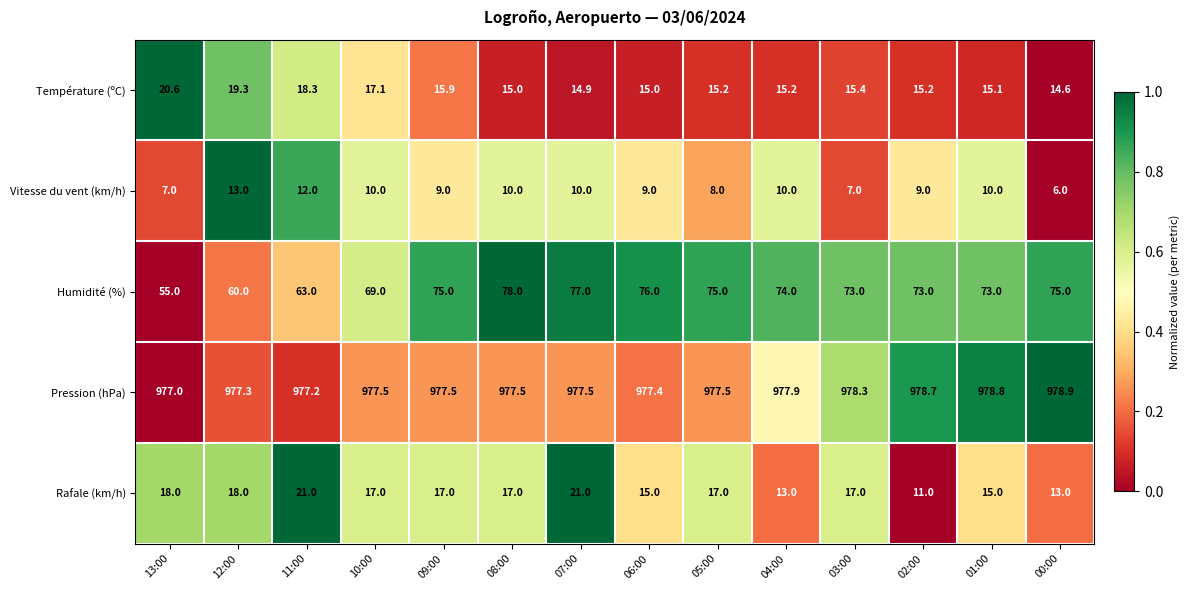

The Humidité (%) series shows 17.9 at 08:00. True or false?

False